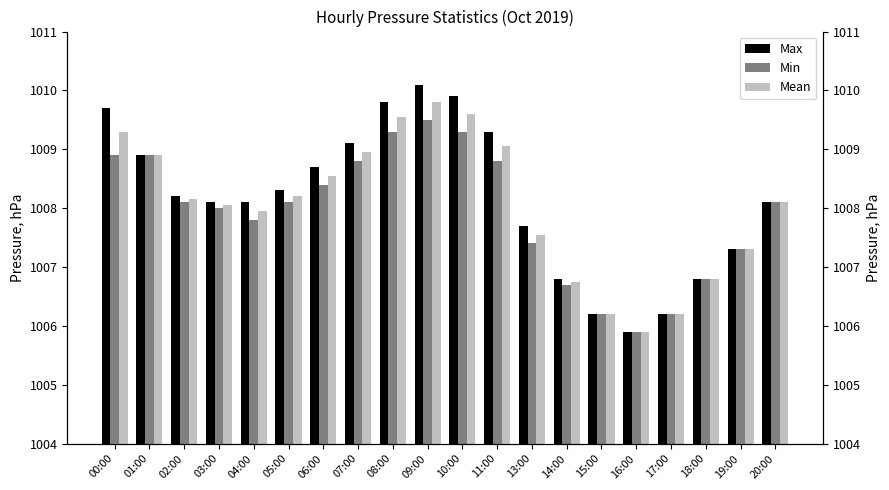

What is the sum of the Min values at 10:00 and 11:00?

2018.1